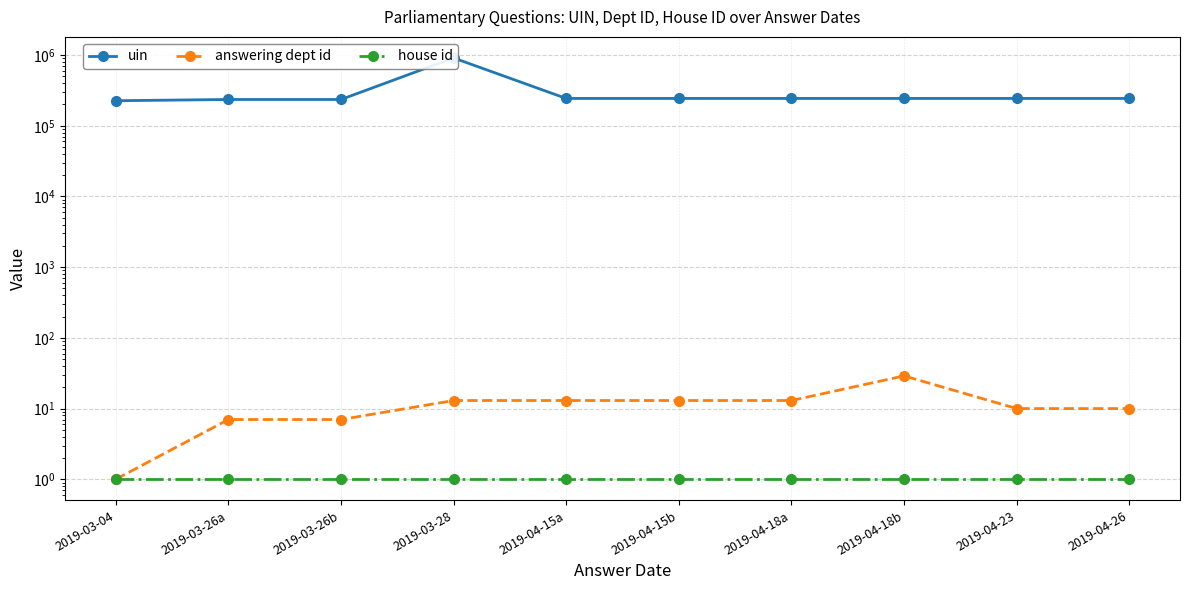

True or false: answering dept id has more than 0 points higher than both neighbors.

True